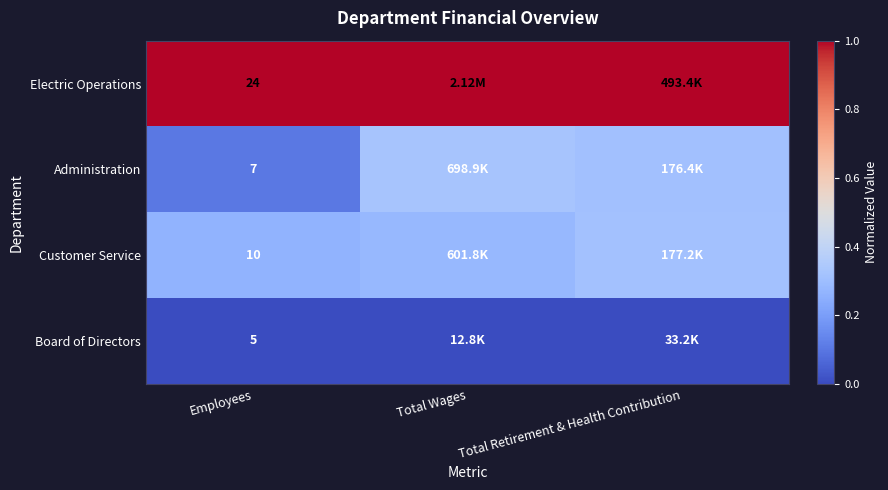

What is the difference between the Administration values at Employees and Total Retirement & Health Contribution?

0.2